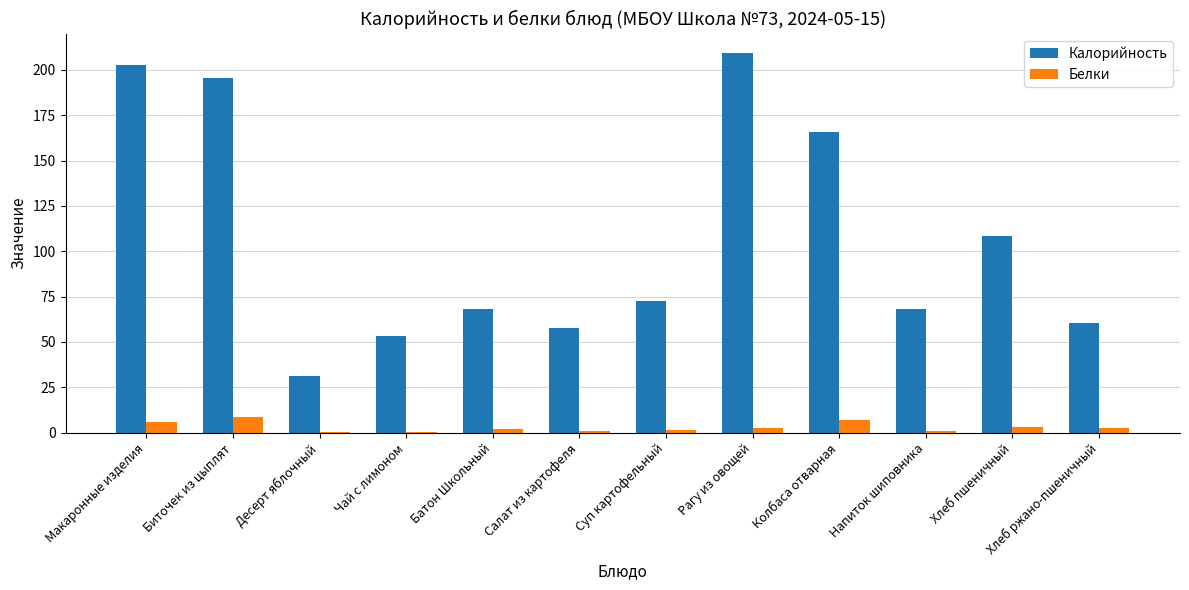

Which series has the largest total across all categories?

Калорийность